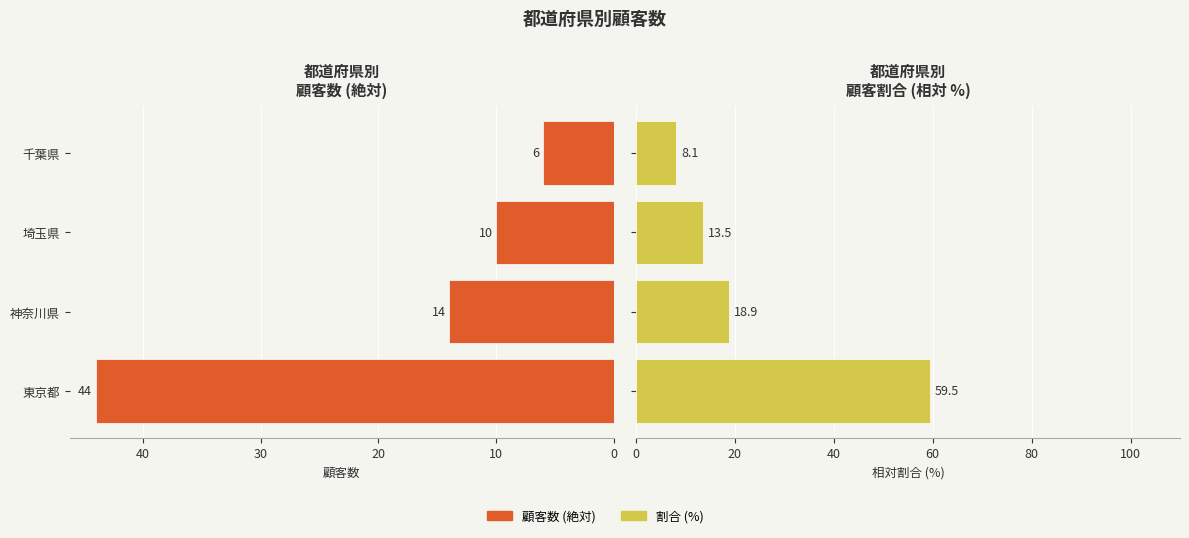

What is the value of the 相対割合 bar at the 2nd from the left?

18.9